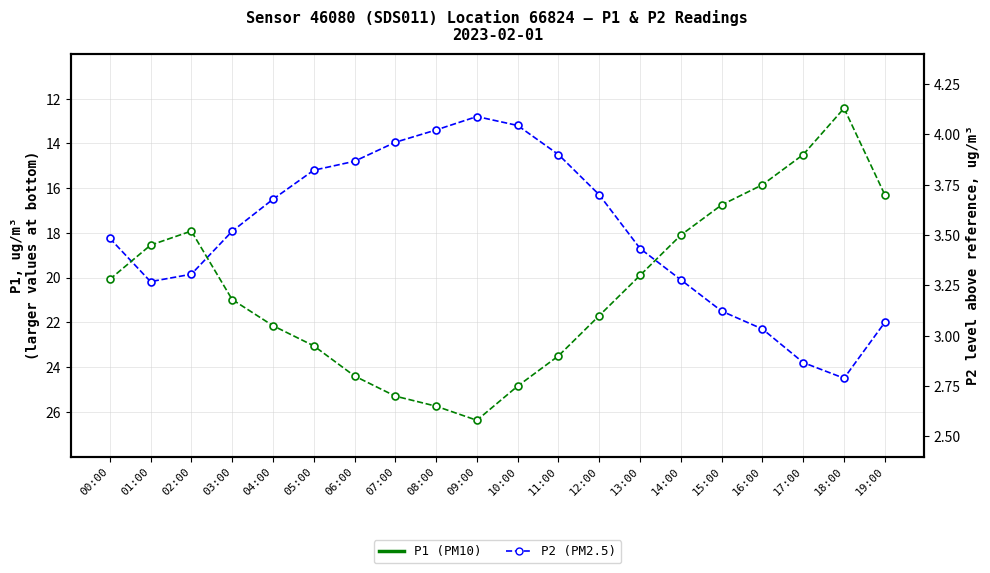

The value of P2 at 08:00 is 2.6. True or false?

True